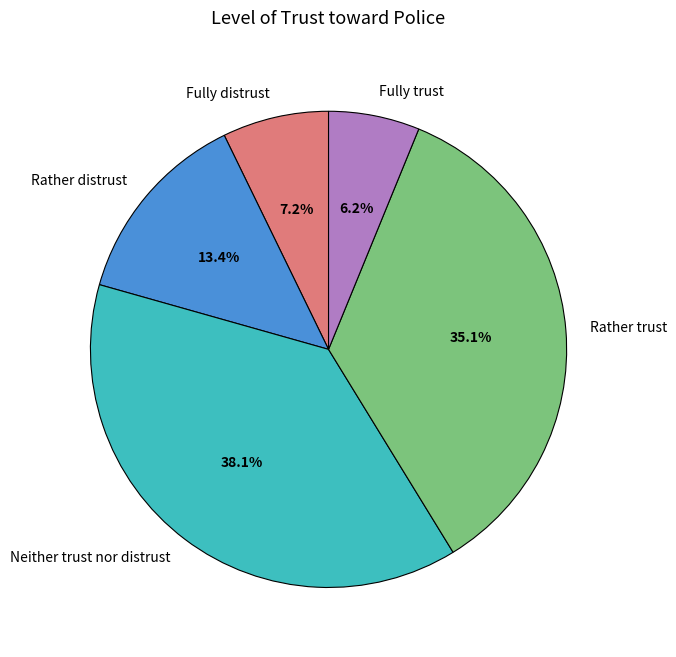

How many segments does this pie chart have?

5